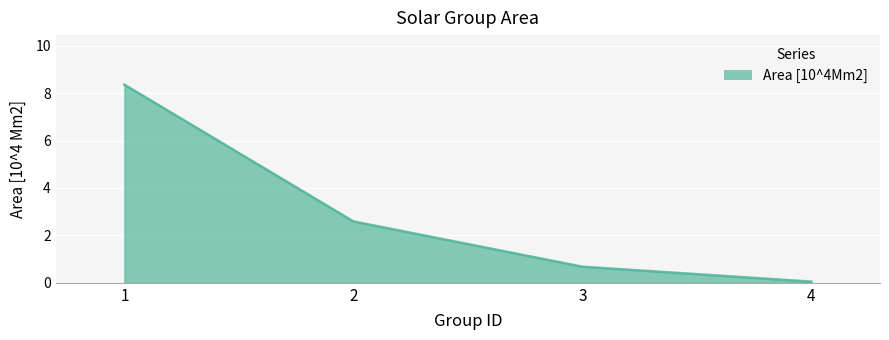

Count the number of values greater than 2.

2